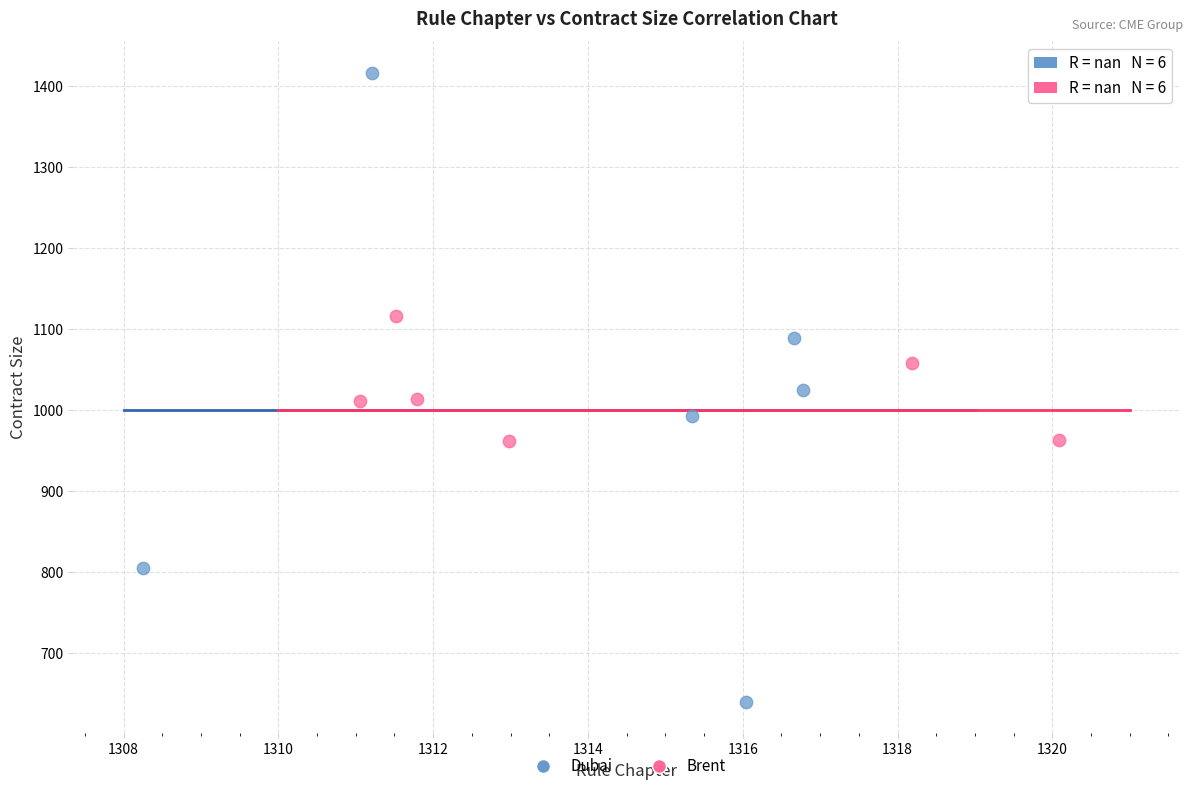

Which series has the widest spread of Y values?

Dubai